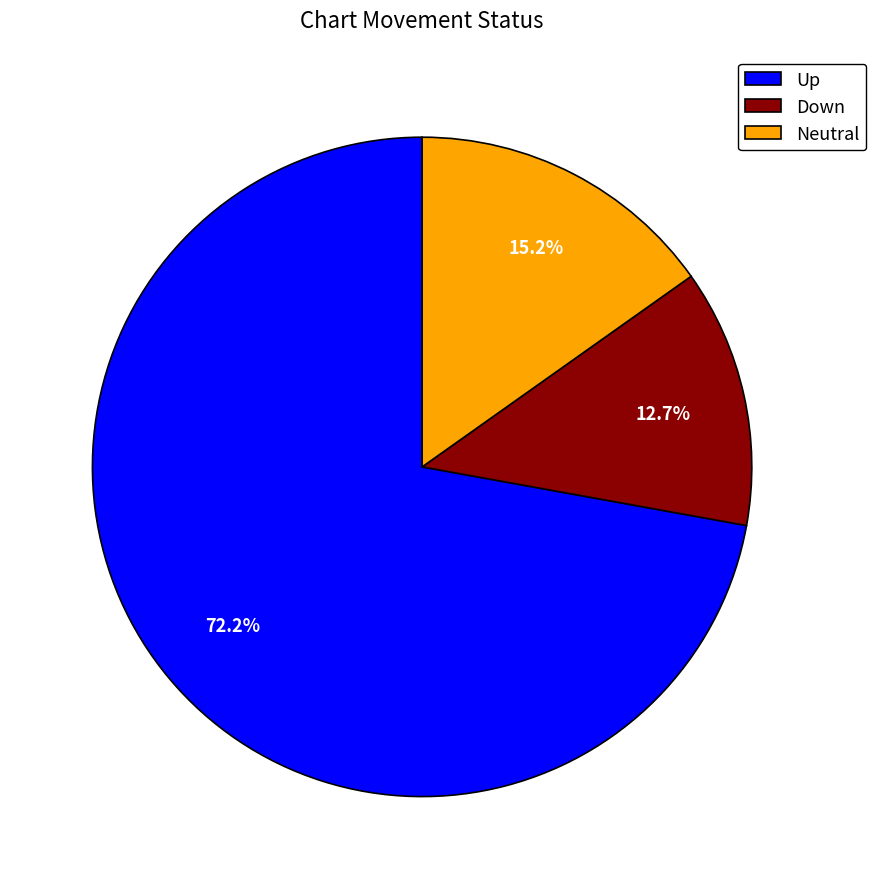

How many segments does this pie chart have?

3